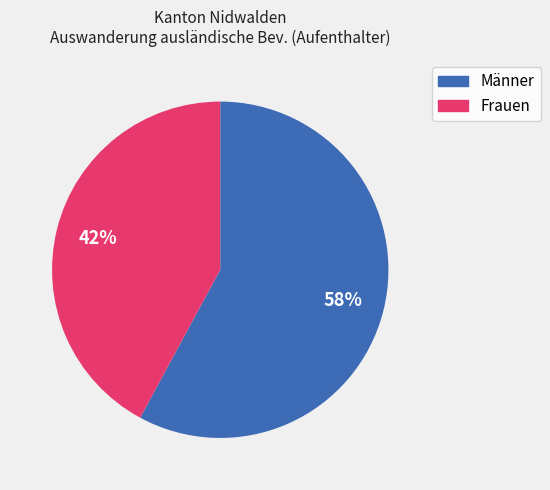

Is there any slice that represents more than half of the pie?

Yes